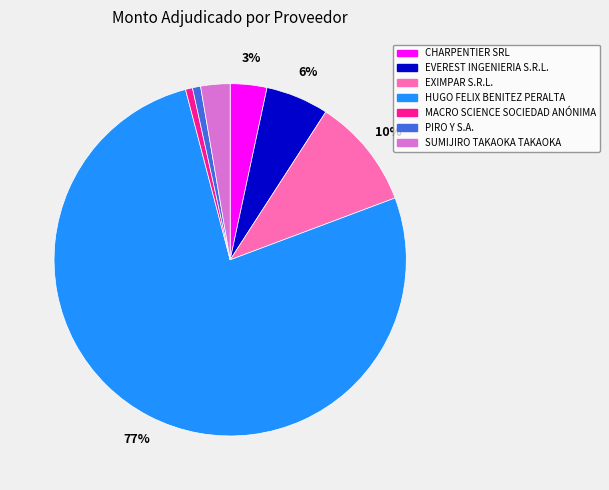

What is the majority slice?

HUGO FELIX BENITEZ PERALTA